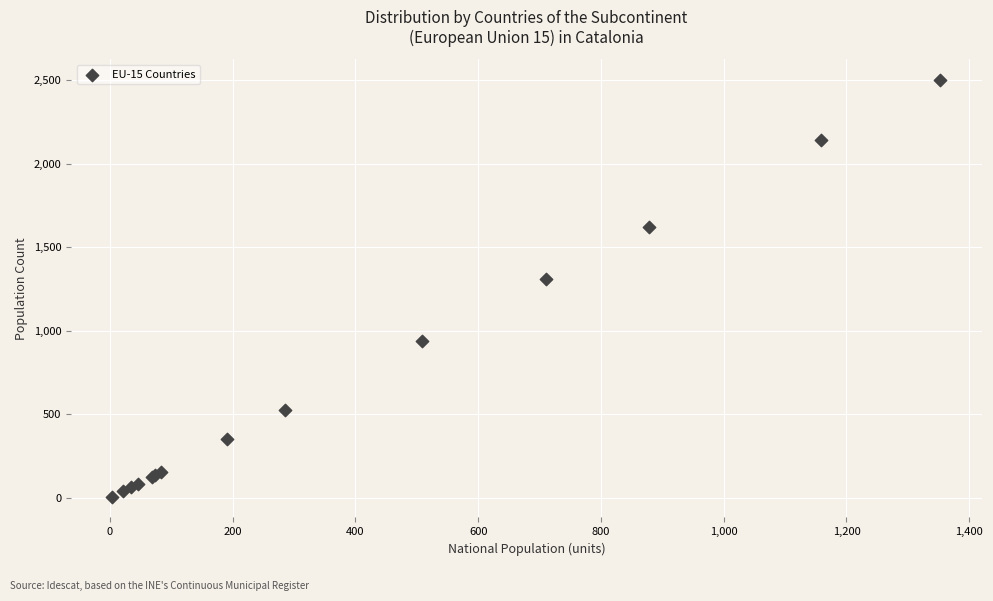

What Y value in the scatter plot is closest to 1252?

1311